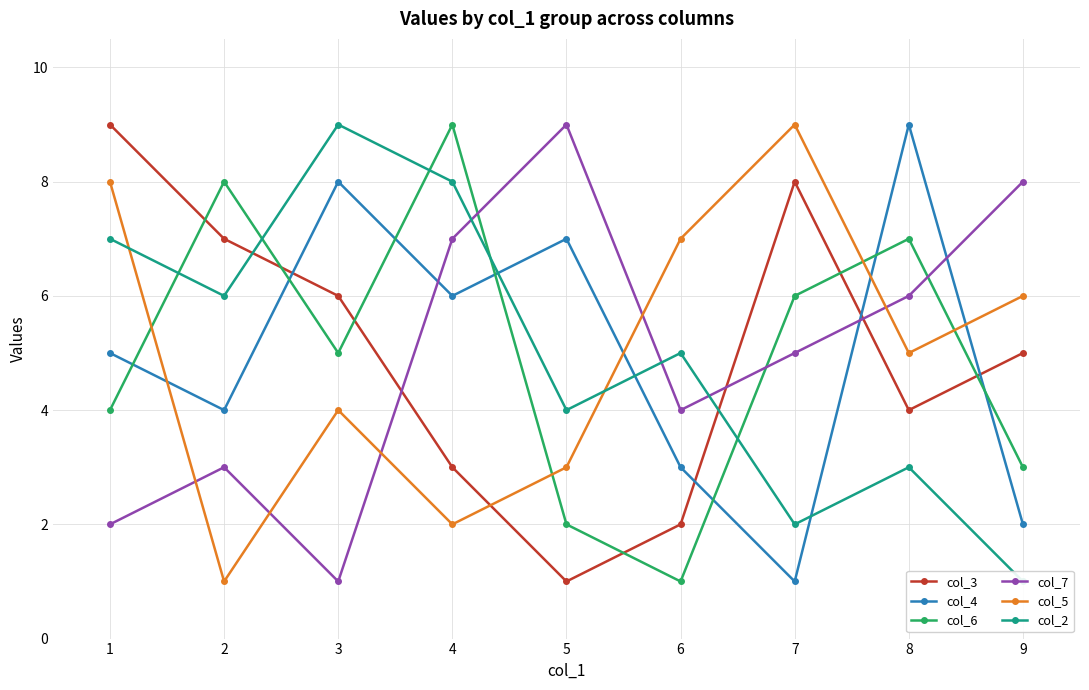

In col_5, how many points are lower than both neighbors (excluding endpoints)?

3